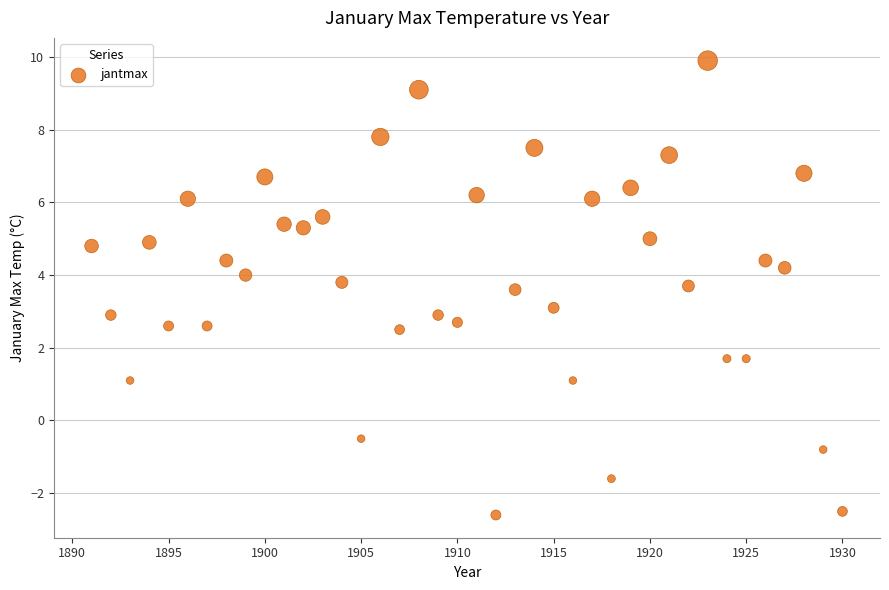

What is the range of X values (max minus min)?

39.0